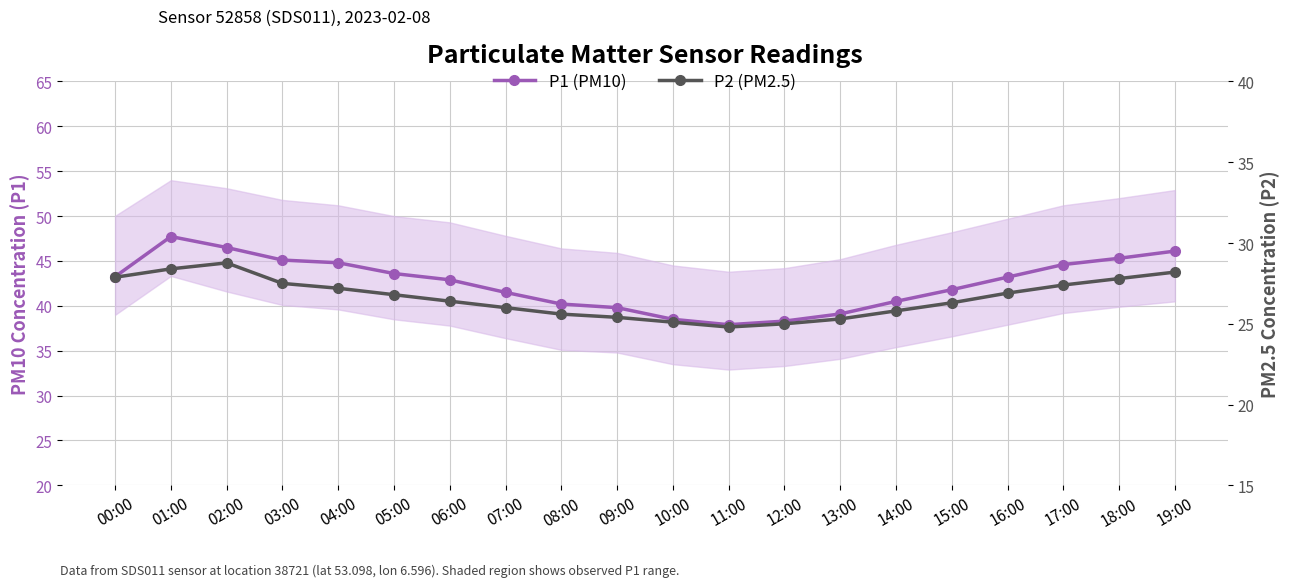

Rank the series by their average value, from highest to lowest.

P1 (PM10), P2 (PM2.5)